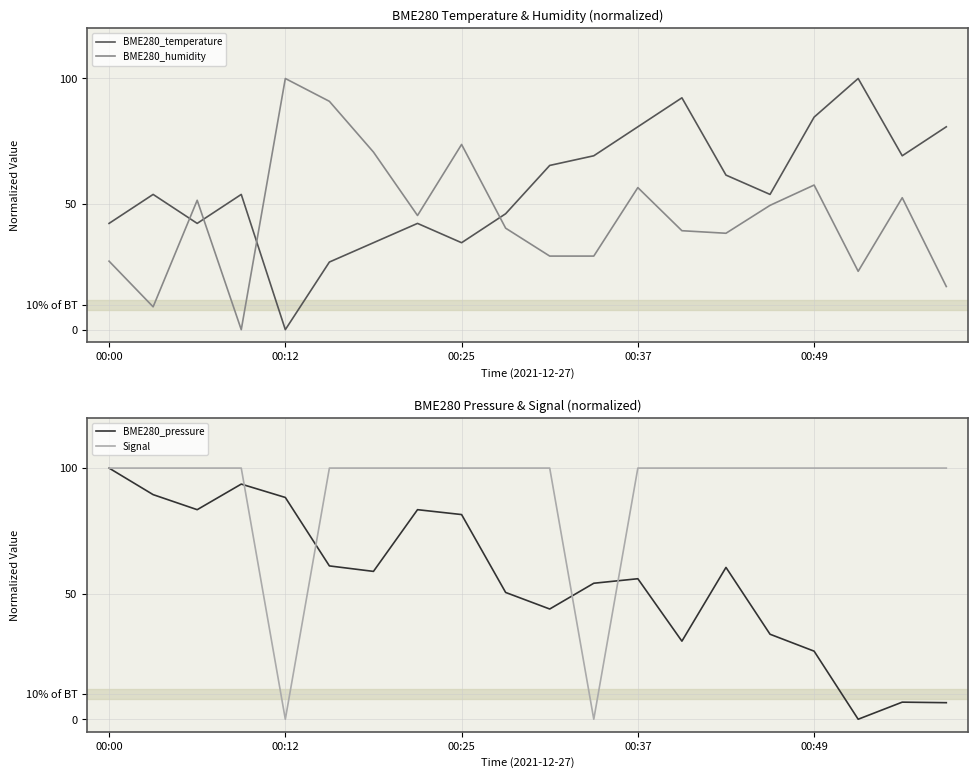

True or false: Signal has more than 0 interior local peaks.

False